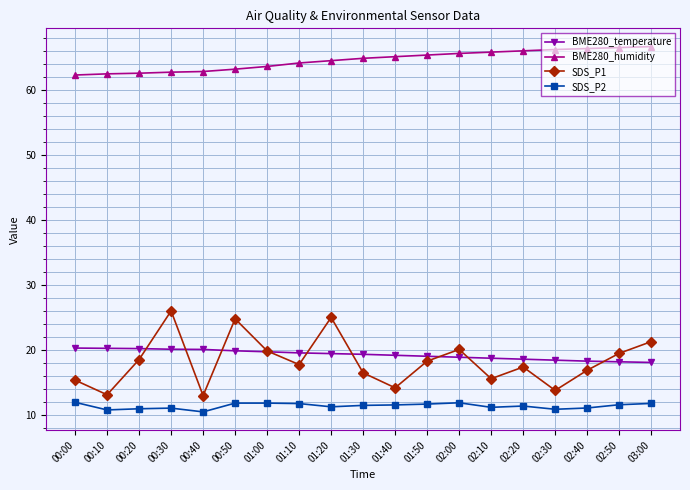

What is the maximum value shown in the chart?

66.7